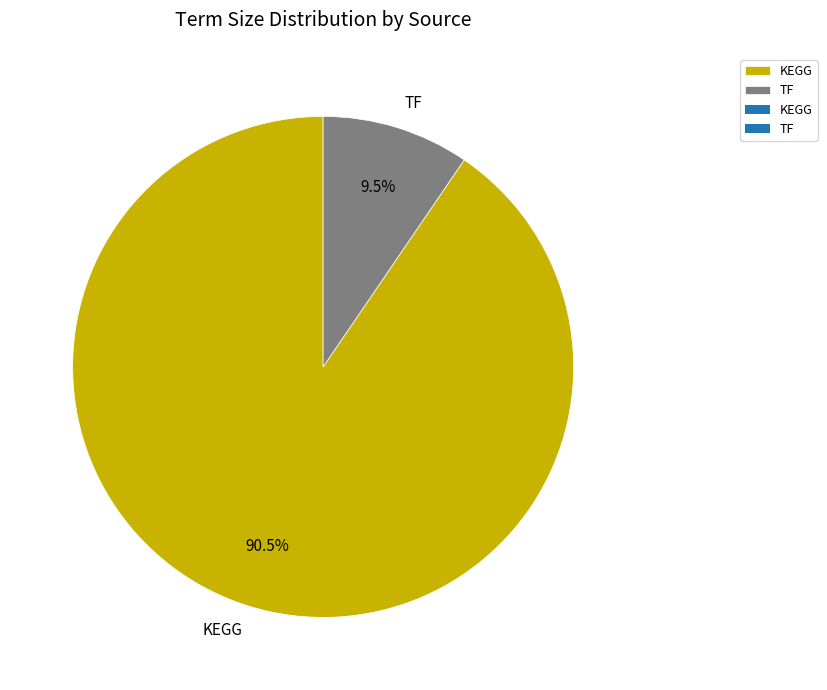

Approximately how many times larger is the value at KEGG compared to TF?

9.5